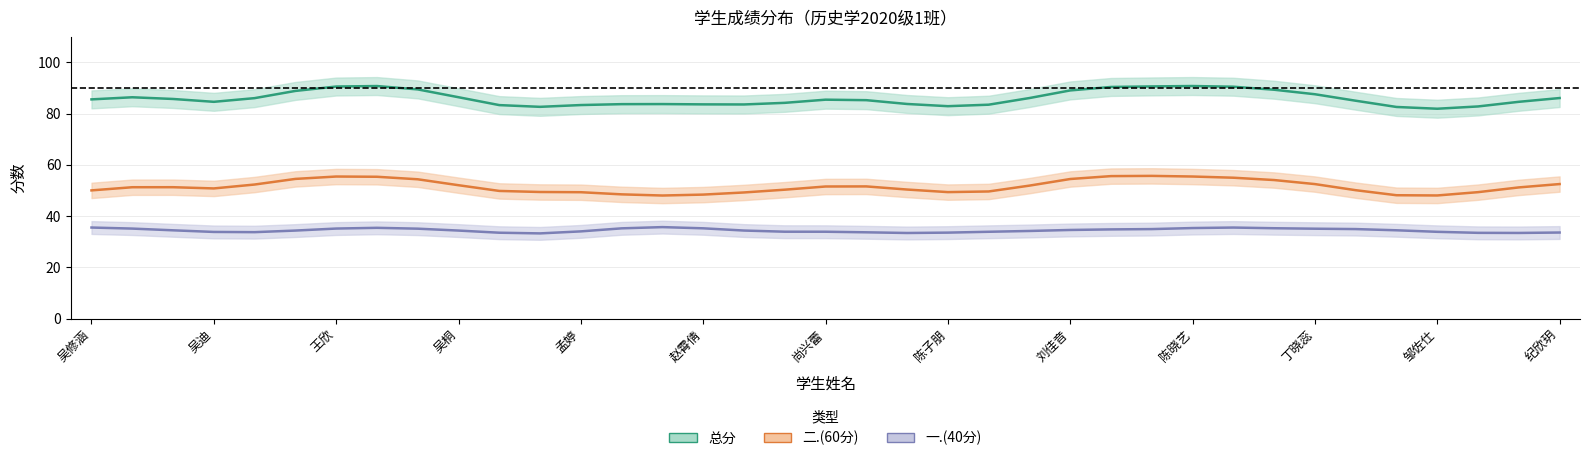

What are all the series names shown in the legend?

总分, 二.(60分), 一.(40分)